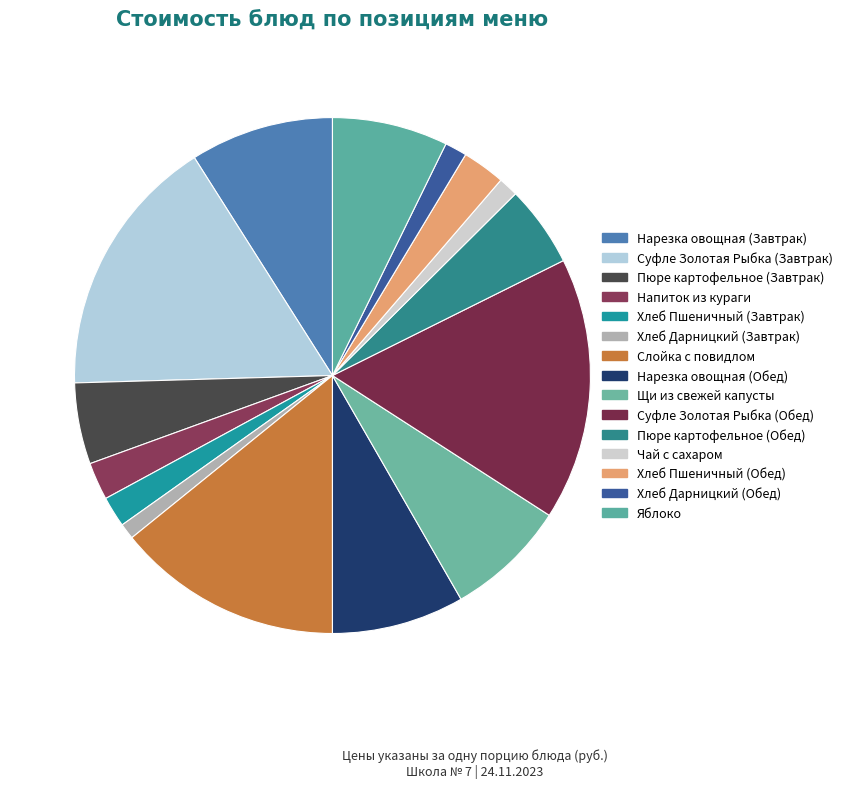

To the nearest percent, what is the average slice percentage?

7%